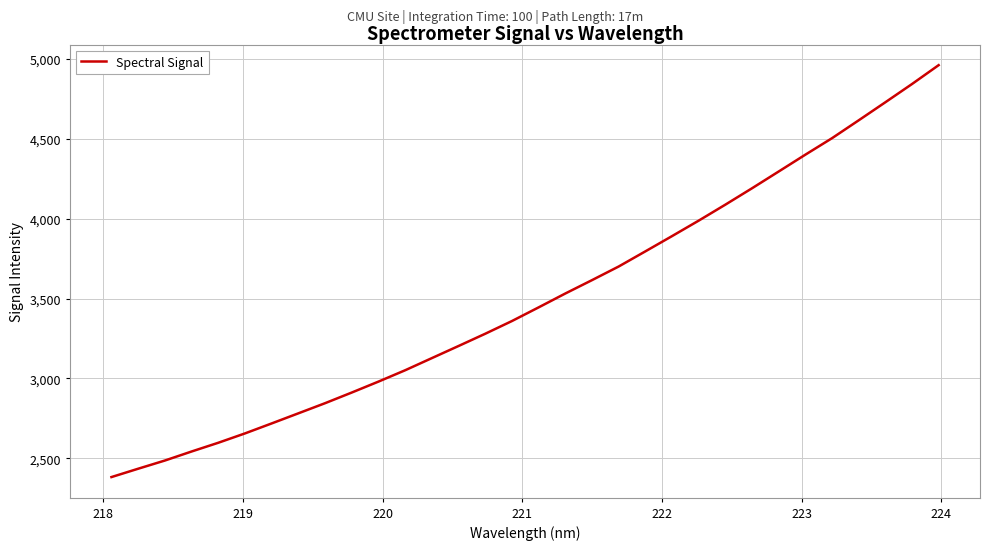

What is the minimum value shown in the chart?

2383.1